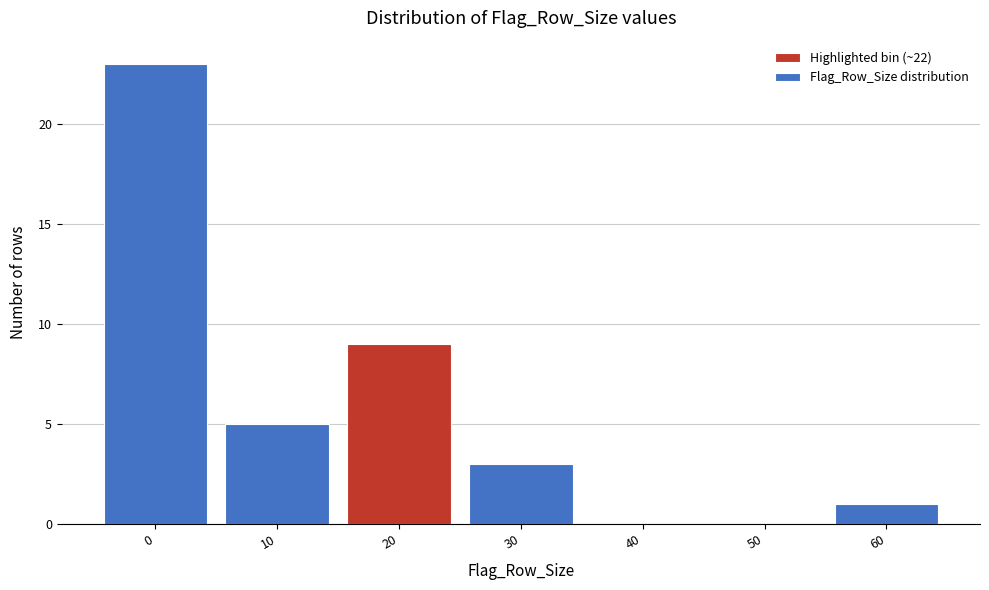

Reading left to right, transcribe all the data shown in this chart.

0=23	10=5	20=9	30=3	40=0	50=0	60=1